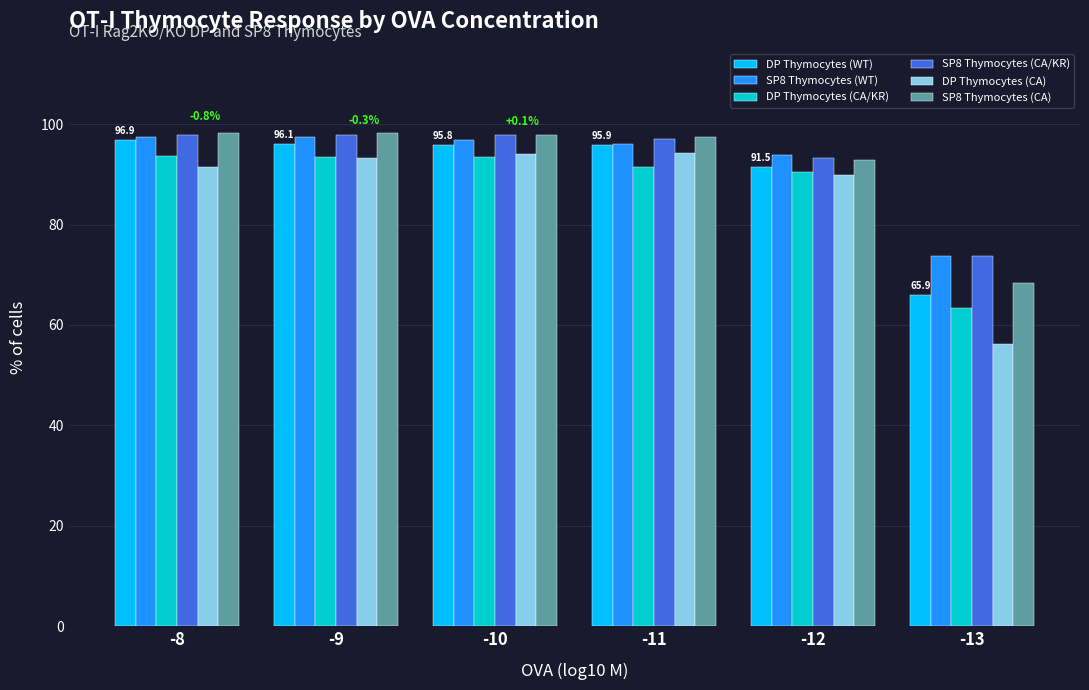

What is the spread (max minus min) of values at -9?

5.0